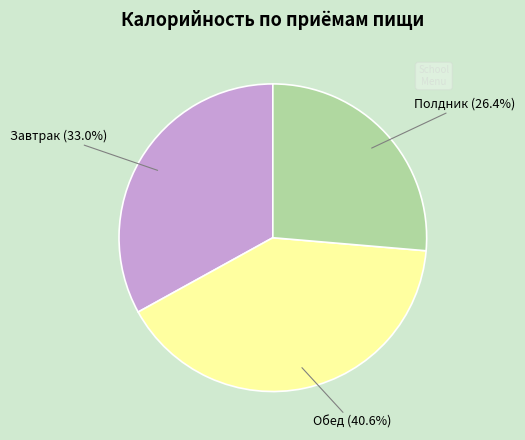

Approximately how many times larger is the value at Полдник (26.4%) compared to Завтрак (33.0%)?

0.8